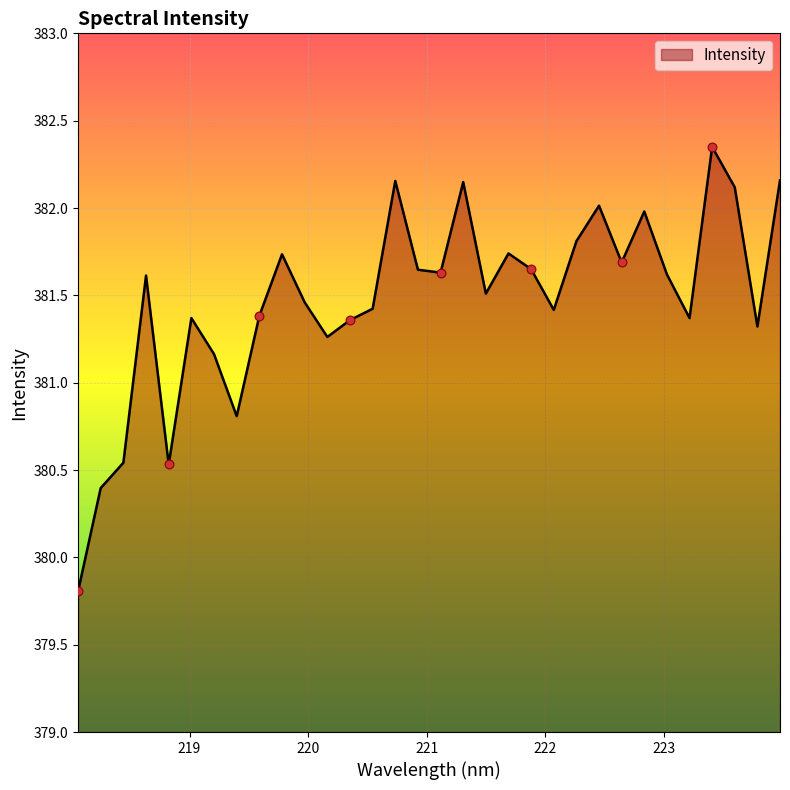

What is the difference between the maximum and minimum values?

2.5